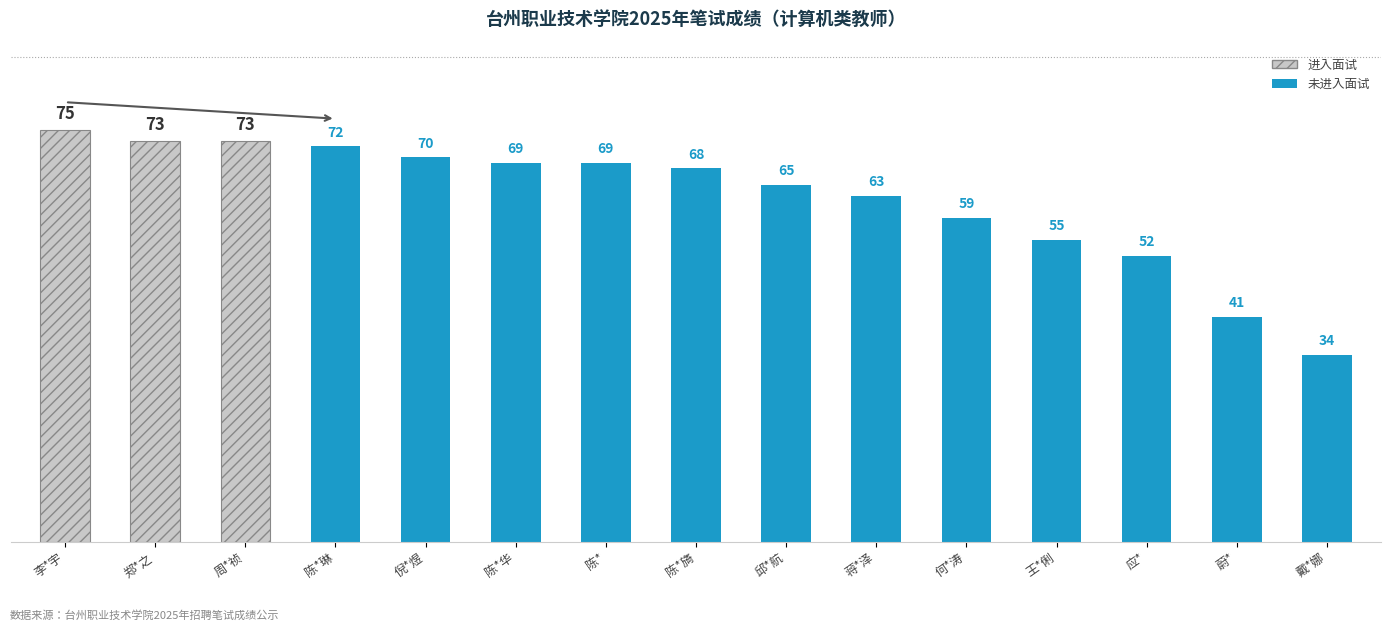

How many data points does each series have?

15